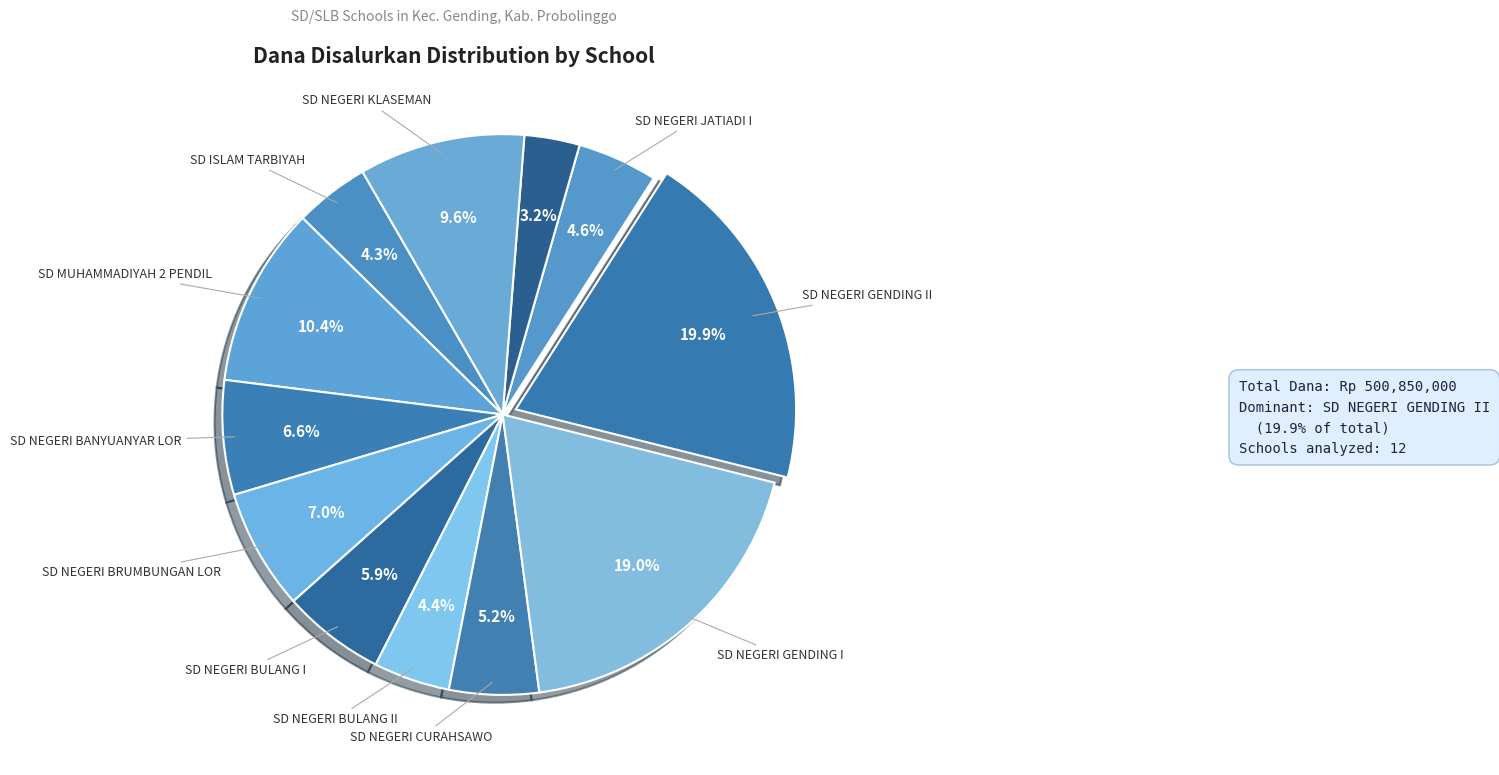

How many segments does this pie chart have?

12